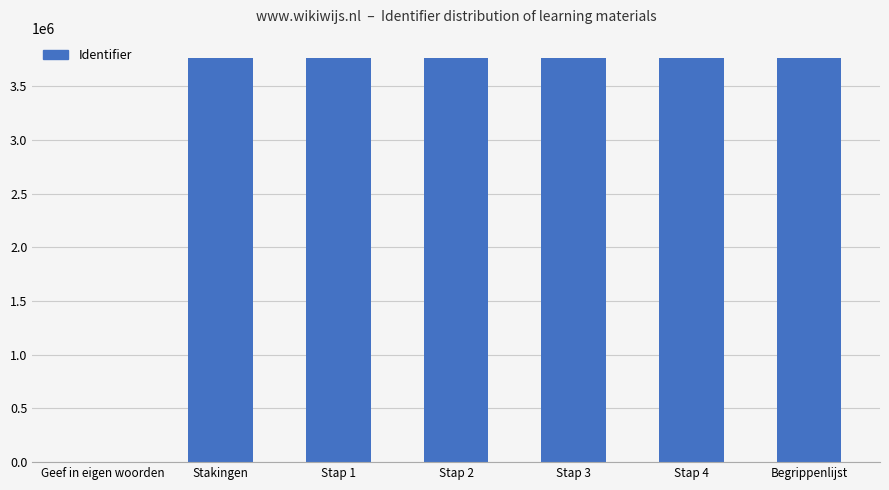

Approximately how many times larger is the value at Stap 1 compared to Stap 3?

1.0